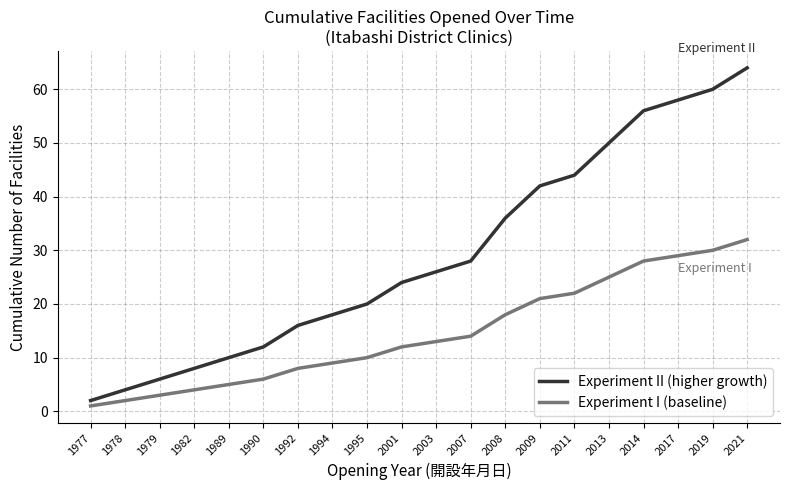

What is the total value across all series at 2008?

54